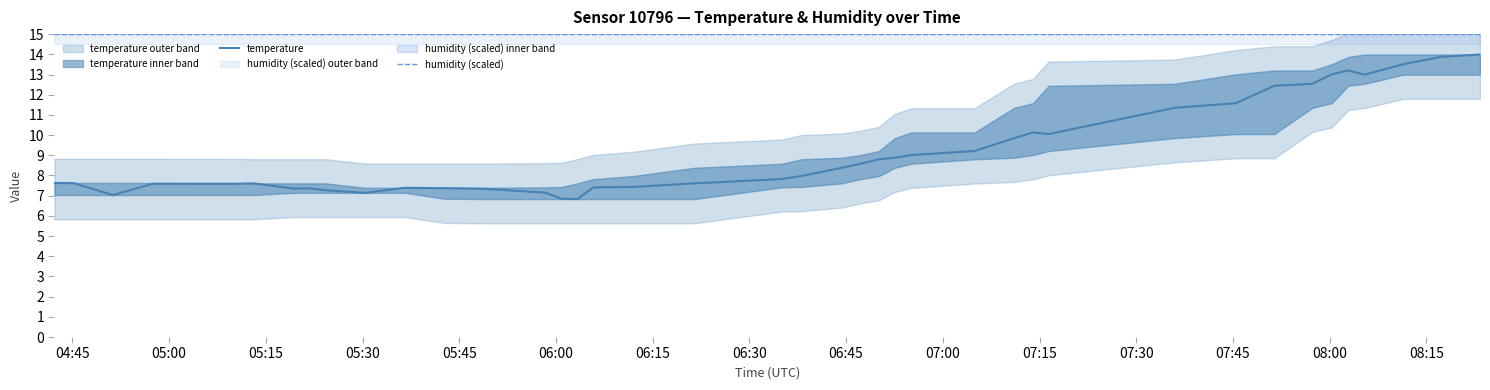

Count the number of data series in this chart.

2